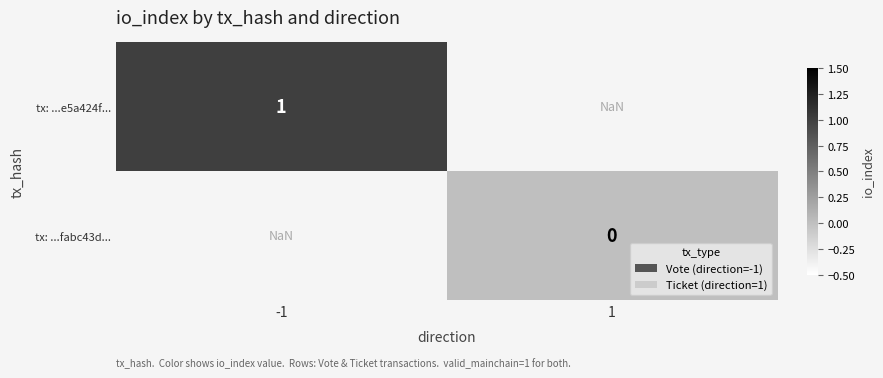

The tx: ...e5a424f... series shows 1.6 at -1. True or false?

False